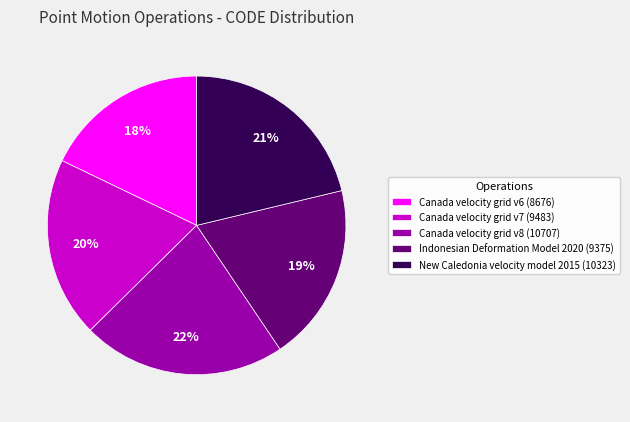

To the nearest percent, what percentage of the pie is Canada velocity grid v6?

18%